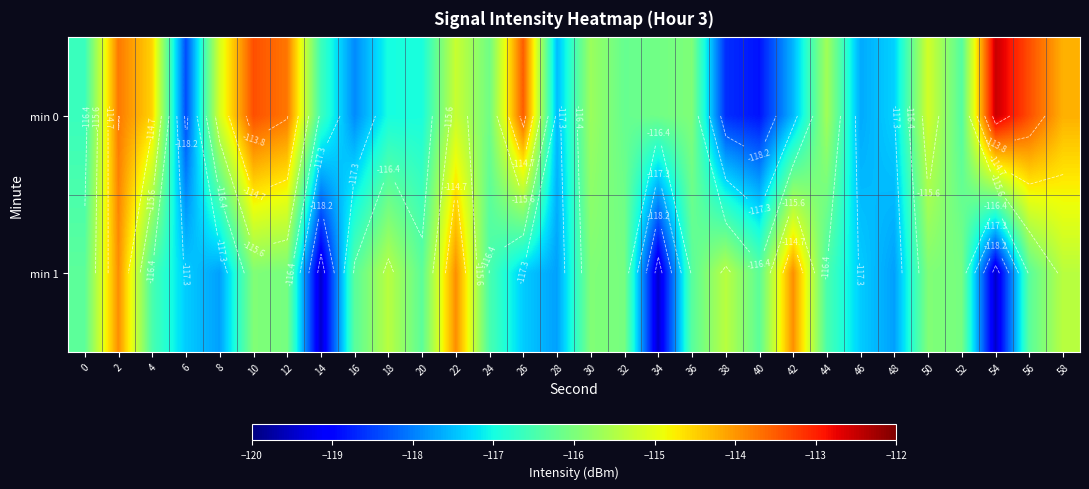

At which label does min 1 reach its peak?

2